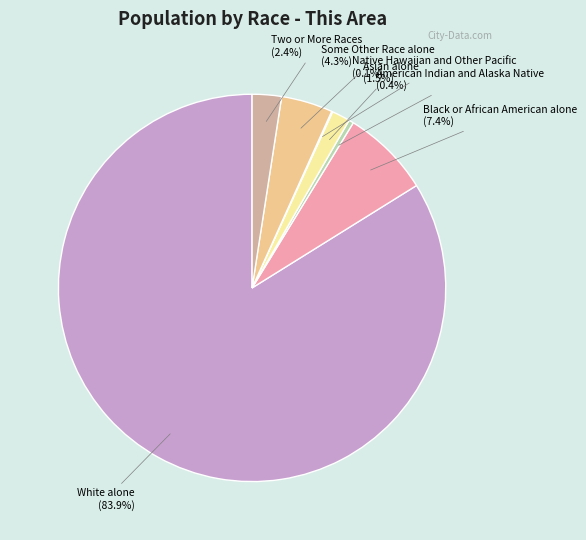

Does any single category account for the majority?

Yes